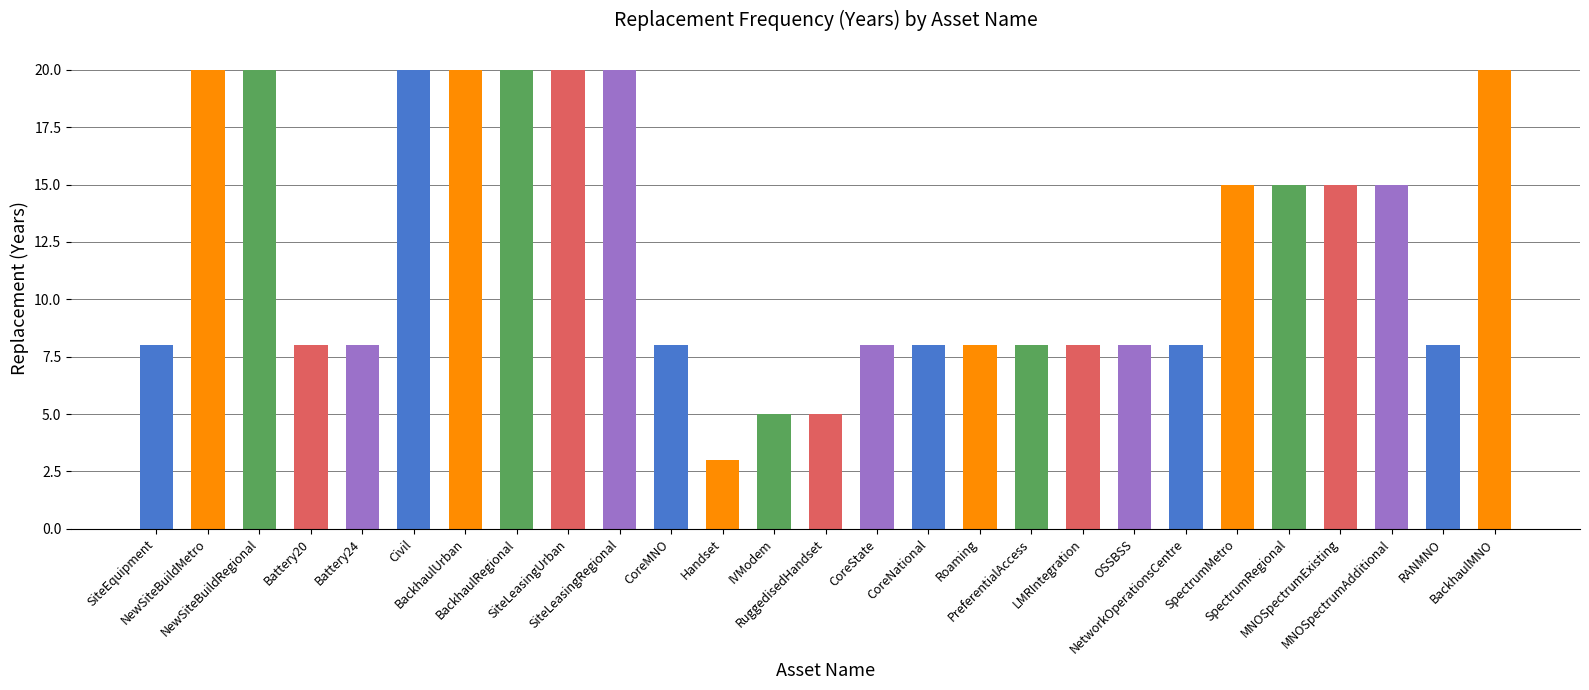

What is the value of the 7th bar from the left?

20